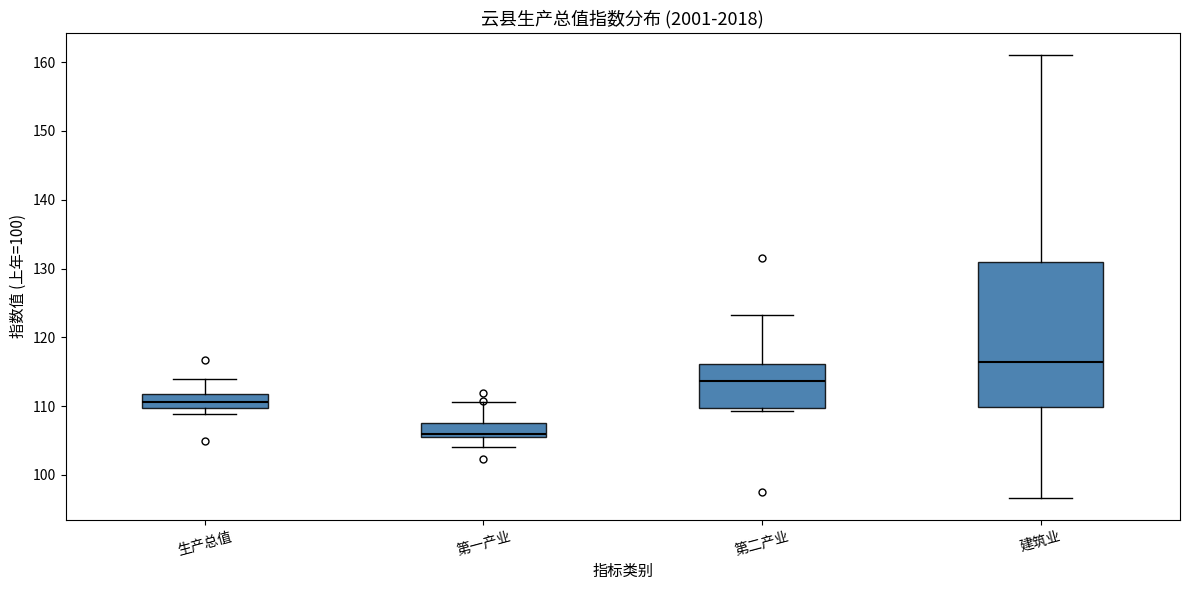

Reading left to right, transcribe this box plot: for each box, give where its median line is, the range the box spans, and where its two whiskers end, as read against the y-axis. The values are not printed on the chart, so give them approximately, as read against the axis.

生产总值: median 111, box 110 to 112, whiskers 109 to 114
第一产业: median 106 (just above the box's lower edge), box 106 to 108, whiskers 104 to 111
第二产业: median 114, box 110 to 116, whiskers 109 to 123
建筑业: median 116, box 110 to 131, whiskers 97 to 161